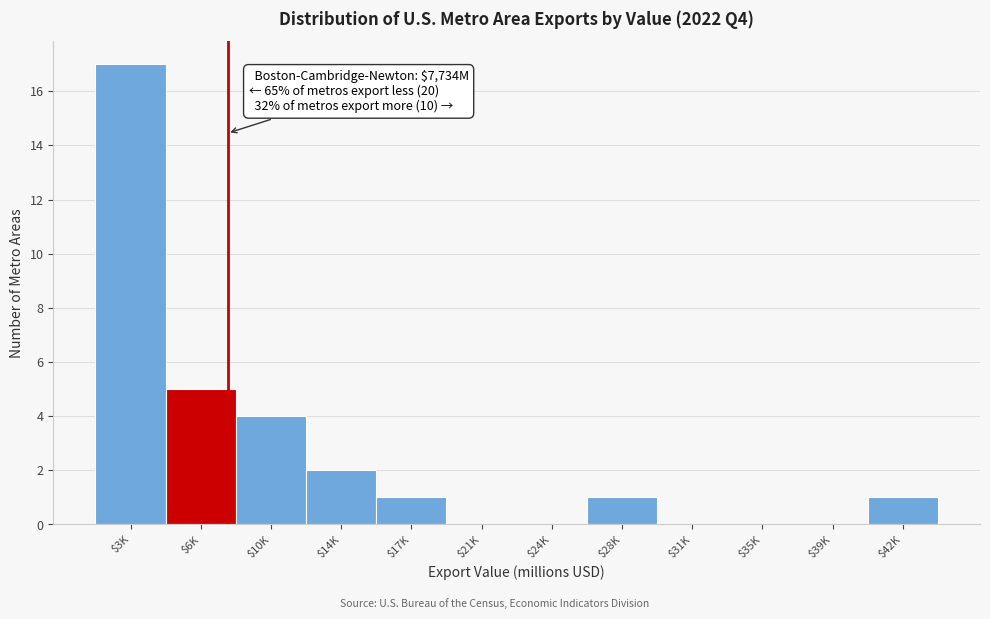

Which category has the highest value across all series?

$3K